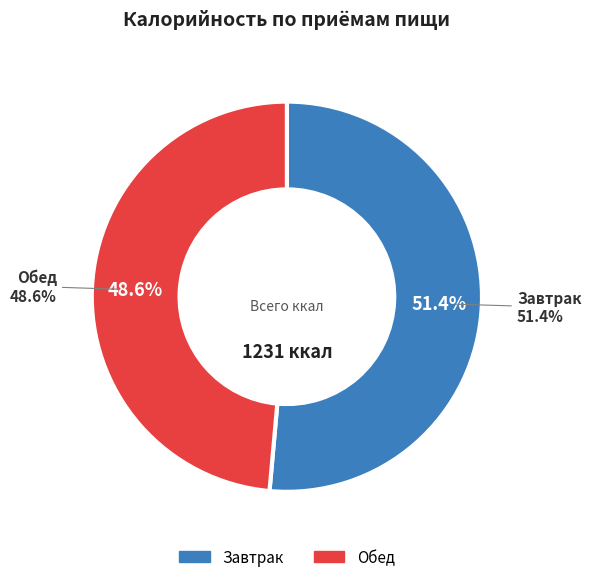

To the nearest percent, what percentage of the pie is Завтрак?

51%